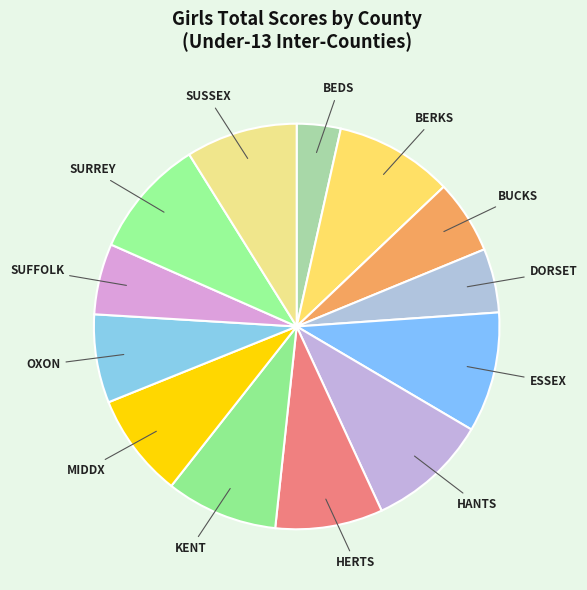

How many segments does this pie chart have?

13